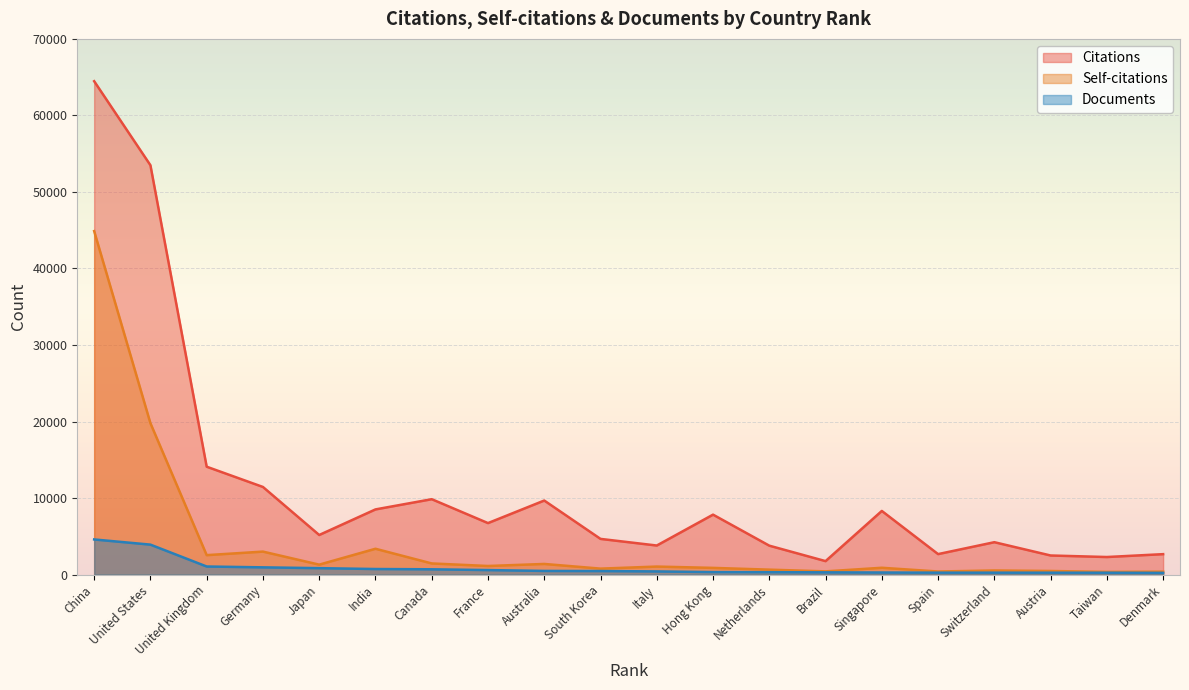

What is the value of the Citations point at the 16th from the left?

2682